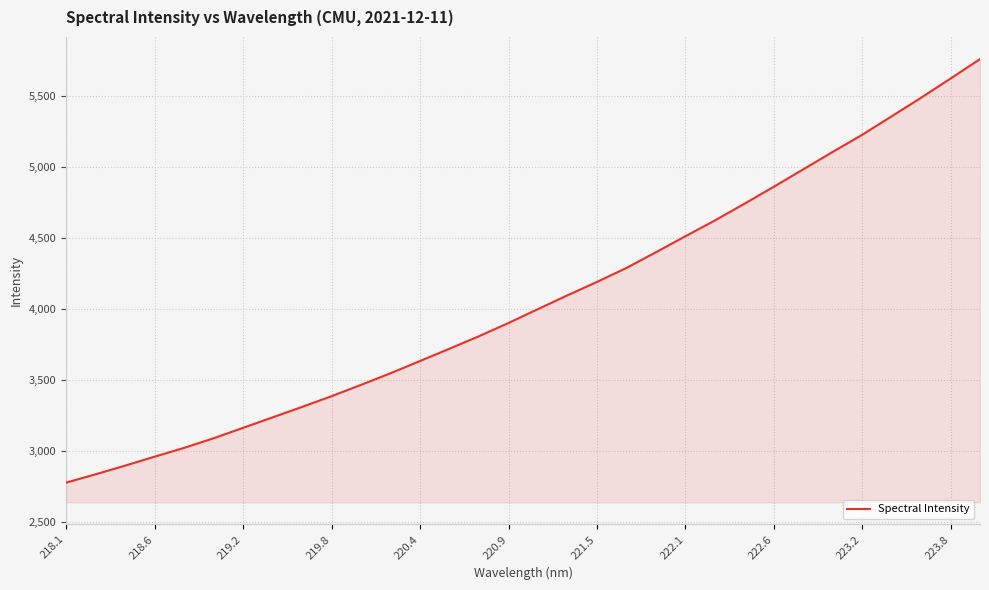

What is the difference between the maximum and minimum values?

2985.1